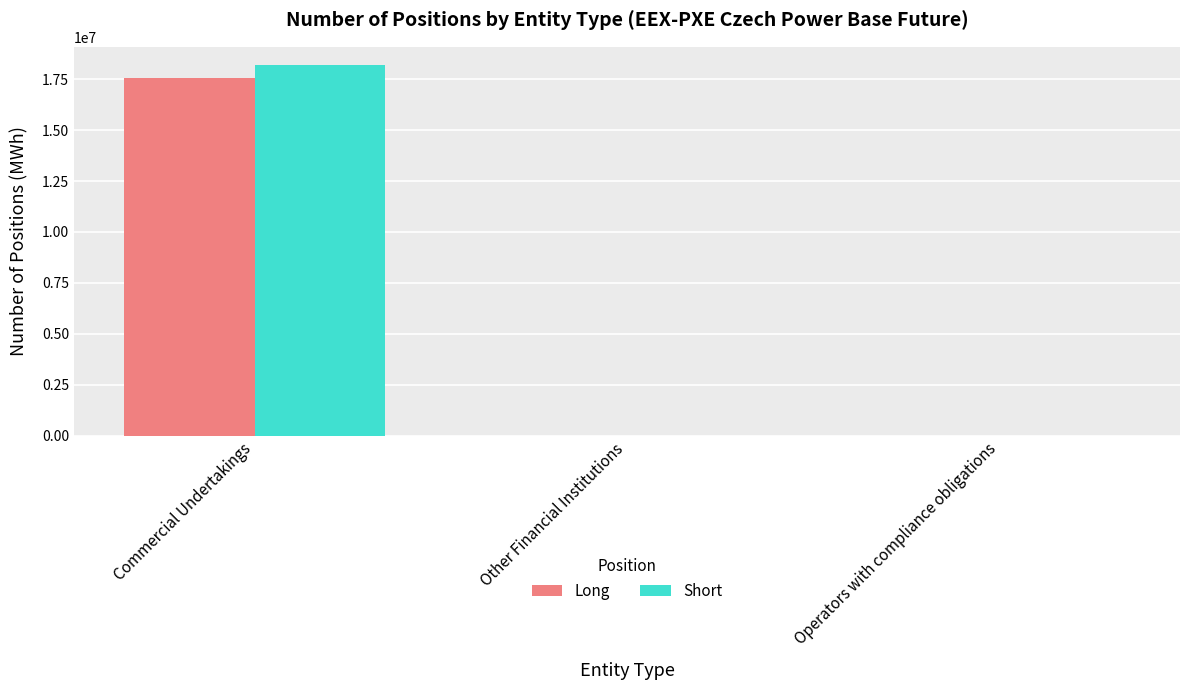

Which category has the highest value in the Long series?

Commercial Undertakings